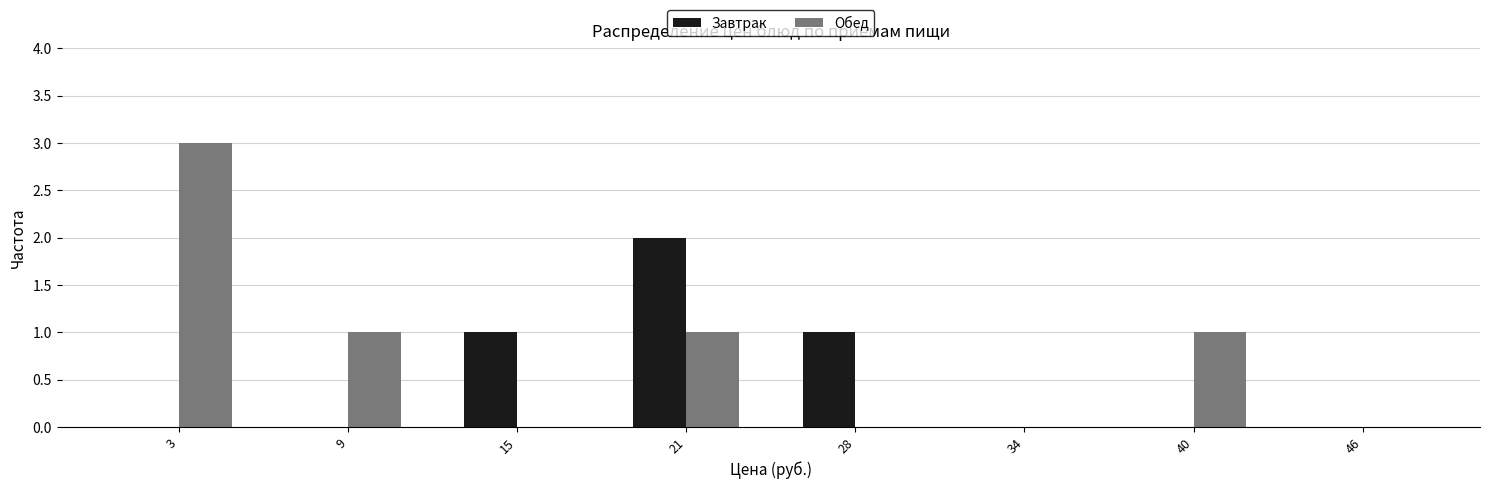

Reading left to right, extract all data points from this chart.

Завтрак: 3=0	9=0	15=1	21=2	28=1	34=0	40=0	46=0
Обед: 3=3	9=1	15=0	21=1	28=0	34=0	40=1	46=0